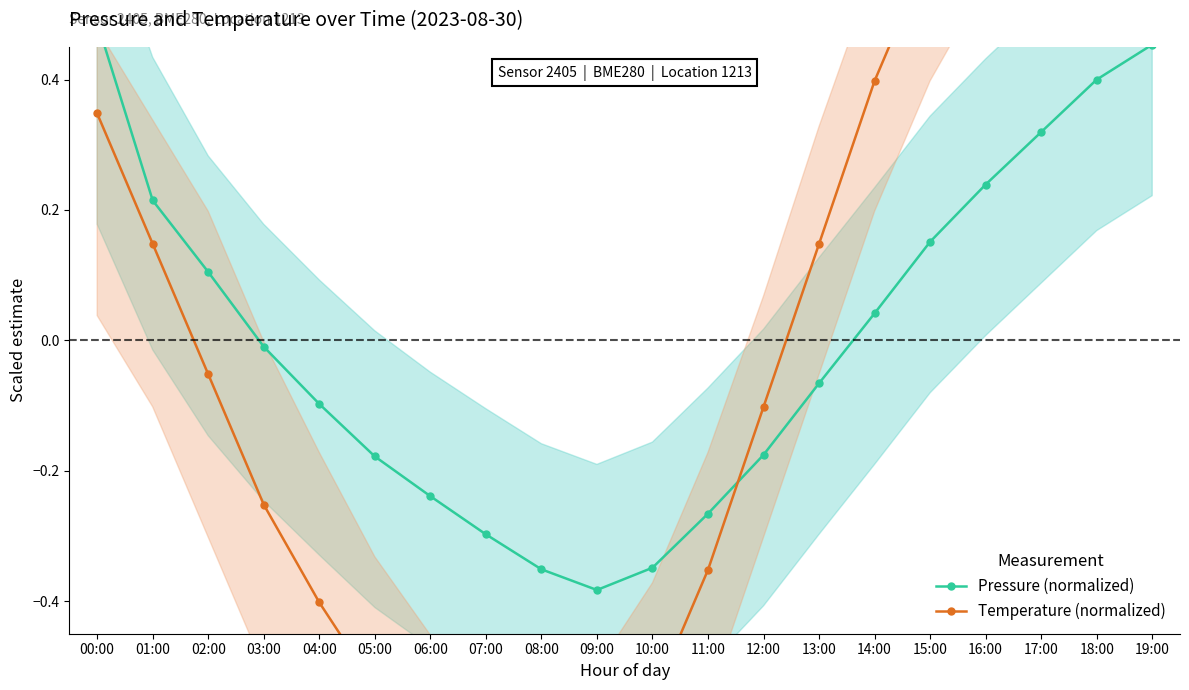

How many interior local valleys does the Temperature (normalized) series have?

1